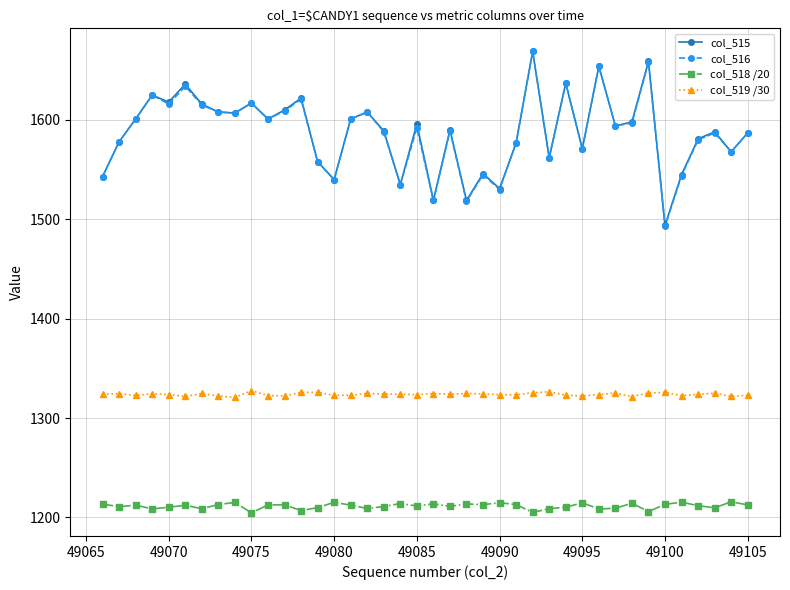

What is the value of the col_519 /30 point at the 25th from the left?

1323.6